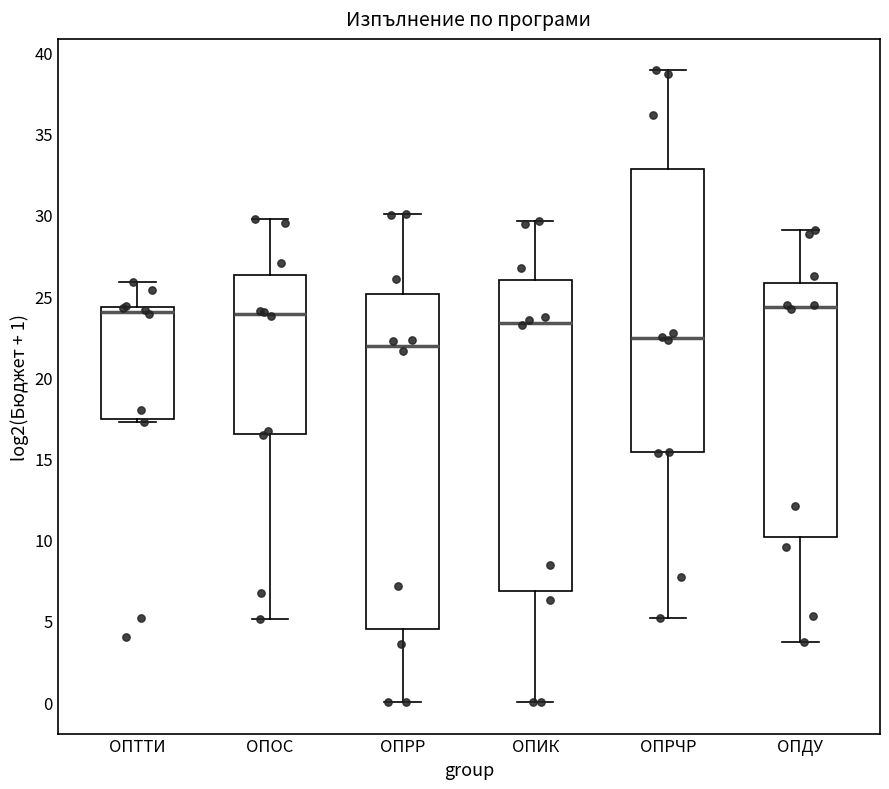

Reading left to right, read every box against the y-axis: the position of its median line, the range the box covers, and the ends of its whiskers. The values are not printed on the chart, so give them approximately, as read against the axis.

ОПТТИ: median 24.0, box 17.5 to 24.5, whiskers 17.5 (just below the box's lower edge) to 26.0
ОПОС: median 24.0, box 16.5 to 26.5, whiskers 5.0 to 30.0
ОПРР: median 22.0, box 4.5 to 25.0, whiskers 0.0 to 30.0
ОПИК: median 23.5, box 7.0 to 26.0, whiskers 0.0 to 29.5
ОПРЧР: median 22.5, box 15.5 to 33.0, whiskers 5.0 to 39.0
ОПДУ: median 24.5, box 10.0 to 26.0, whiskers 3.5 to 29.0